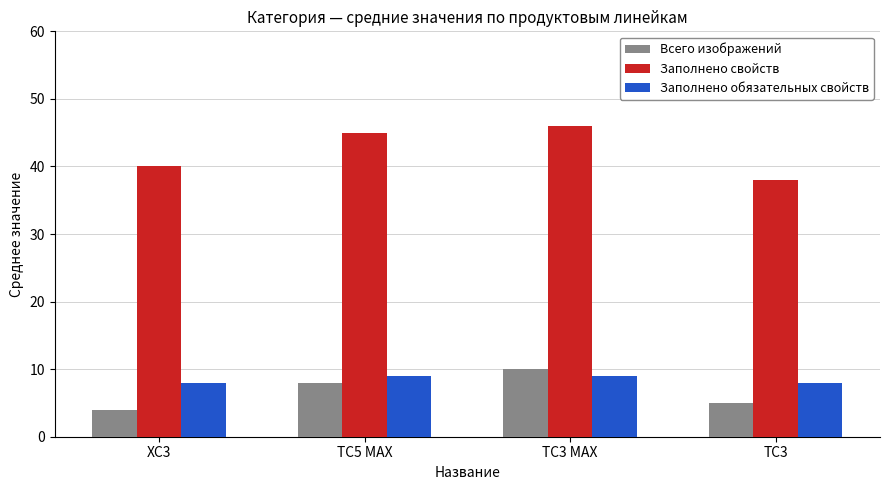

Which series has the largest range (max minus min)?

Заполнено свойств